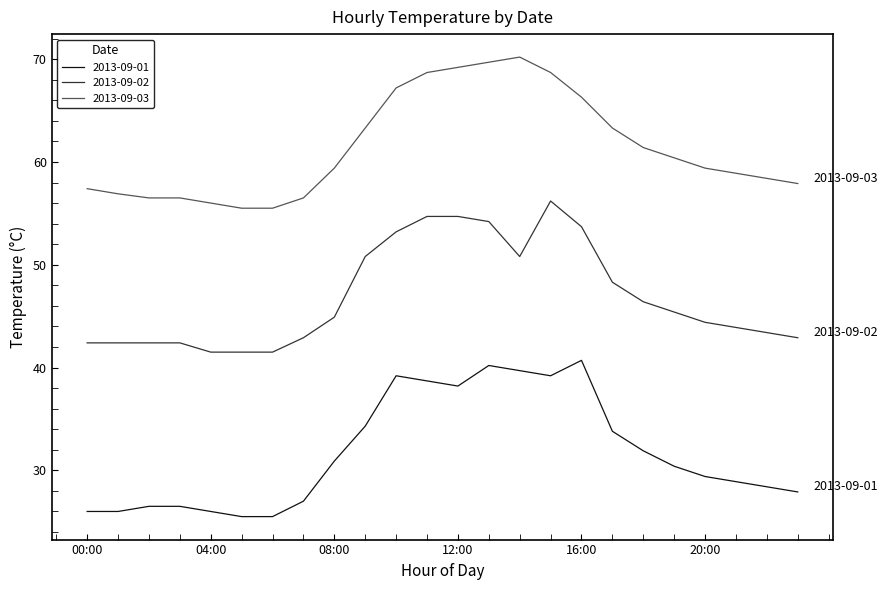

How many lines are shown in the chart?

3